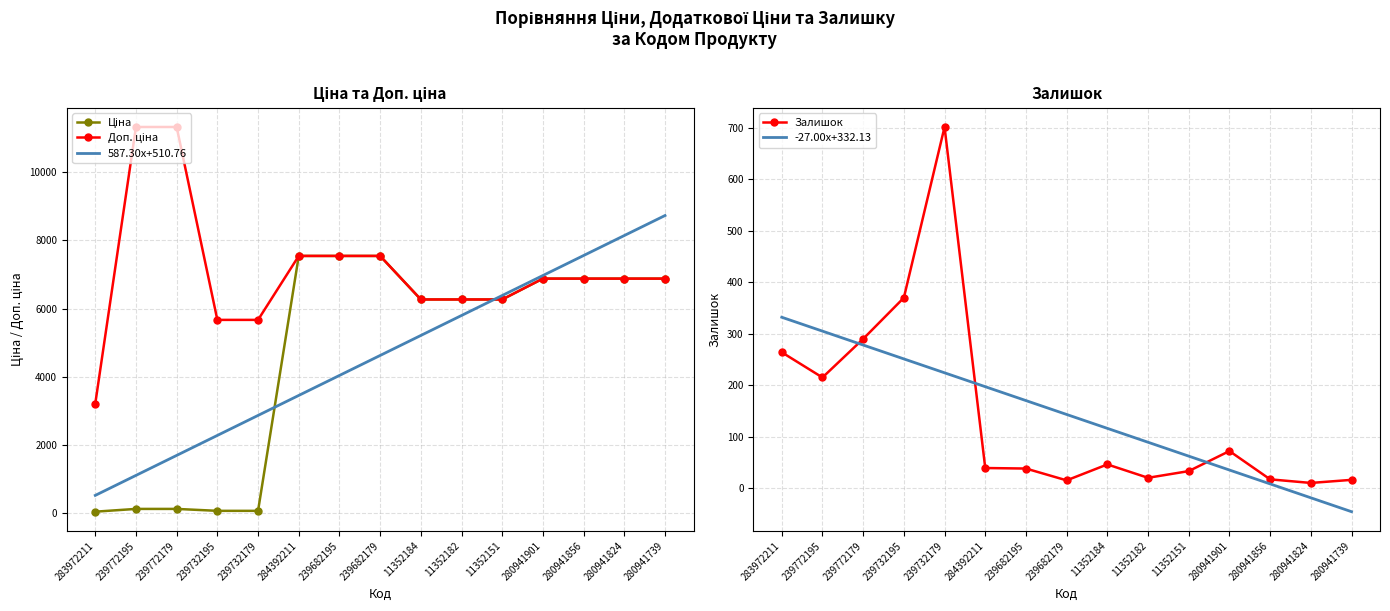

Reading left to right, extract all data points from this chart.

Ціна: 283972211=32.0	239772195=113.3	239772179=113.3	239732195=56.7	239732179=56.7	284392211=7545.9	239682195=7545.9	239682179=7545.9	11352184=6266.7	11352182=6266.7	11352151=6266.7	280941901=6879.5	280941856=6879.5	280941824=6879.5	280941739=6879.5
Доп. ціна: 283972211=3205.0	239772195=11334.0	239772179=11334.0	239732195=5667.0	239732179=5667.0	284392211=7545.9	239682195=7545.9	239682179=7545.9	11352184=6266.7	11352182=6266.7	11352151=6266.7	280941901=6879.5	280941856=6879.5	280941824=6879.5	280941739=6879.5
587.30x+510.76: 283972211=510.8	239772195=1098.1	239772179=1685.4	239732195=2272.7	239732179=2860.0	284392211=3447.3	239682195=4034.6	239682179=4621.9	11352184=5209.1	11352182=5796.4	11352151=6383.7	280941901=6971.0	280941856=7558.3	280941824=8145.6	280941739=8732.9
Залишок: 283972211=264.0	239772195=215.0	239772179=290.0	239732195=370.0	239732179=702.0	284392211=39.0	239682195=38.0	239682179=15.0	11352184=46.0	11352182=20.0	11352151=33.0	280941901=72.0	280941856=17.0	280941824=10.0	280941739=16.0
-27.00x+332.13: 283972211=332.1	239772195=305.1	239772179=278.1	239732195=251.1	239732179=224.1	284392211=197.1	239682195=170.1	239682179=143.1	11352184=116.1	11352182=89.1	11352151=62.1	280941901=35.1	280941856=8.1	280941824=-18.9	280941739=-45.9